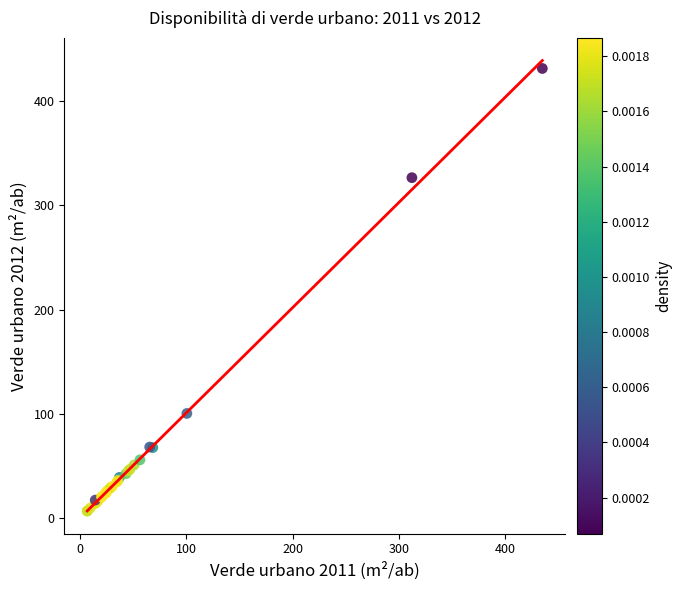

What Y value in the scatter plot is closest to 219?

326.7